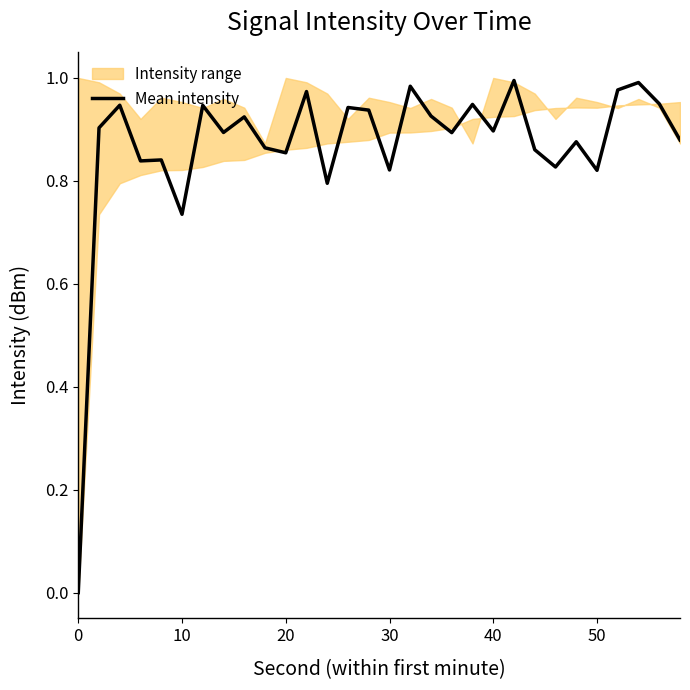

True or false: Mean intensity has a value of 0.9 at 40.

True